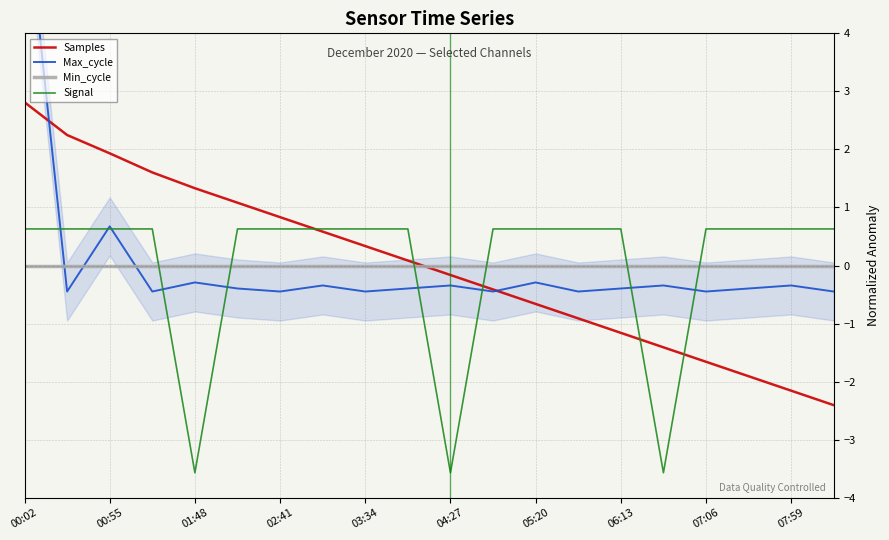

The value of Samples at 00:55 is 3.3. True or false?

False